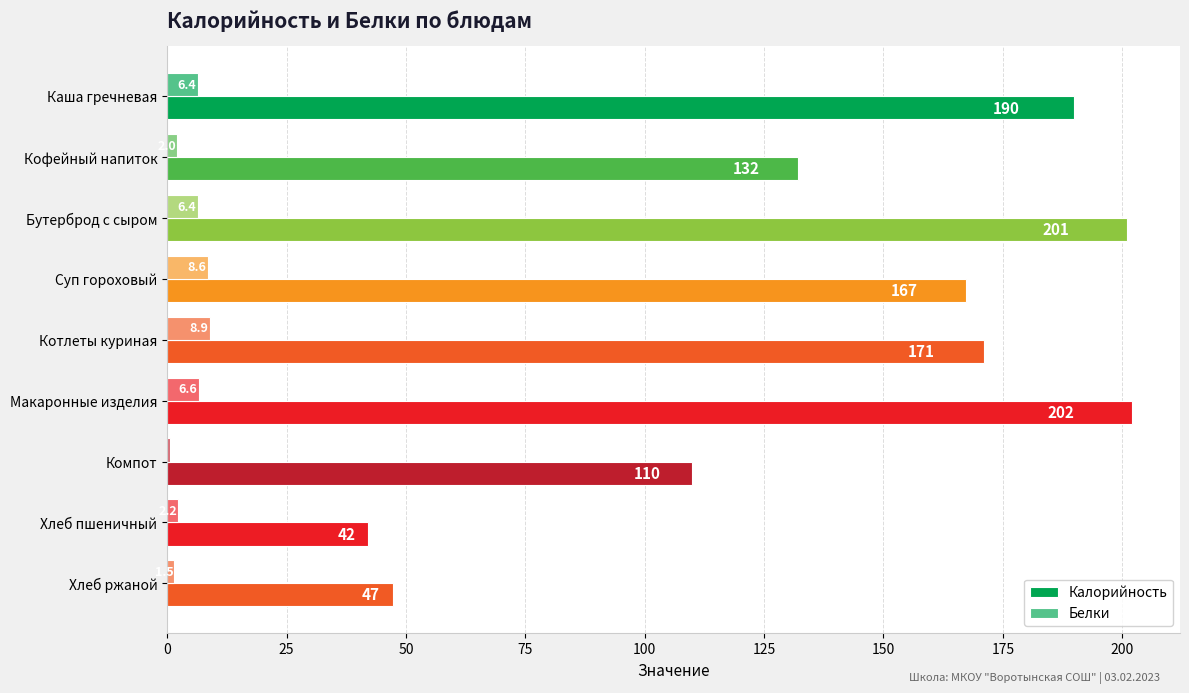

What is the value of the Калорийность bar at the 5th from the left?

171.0